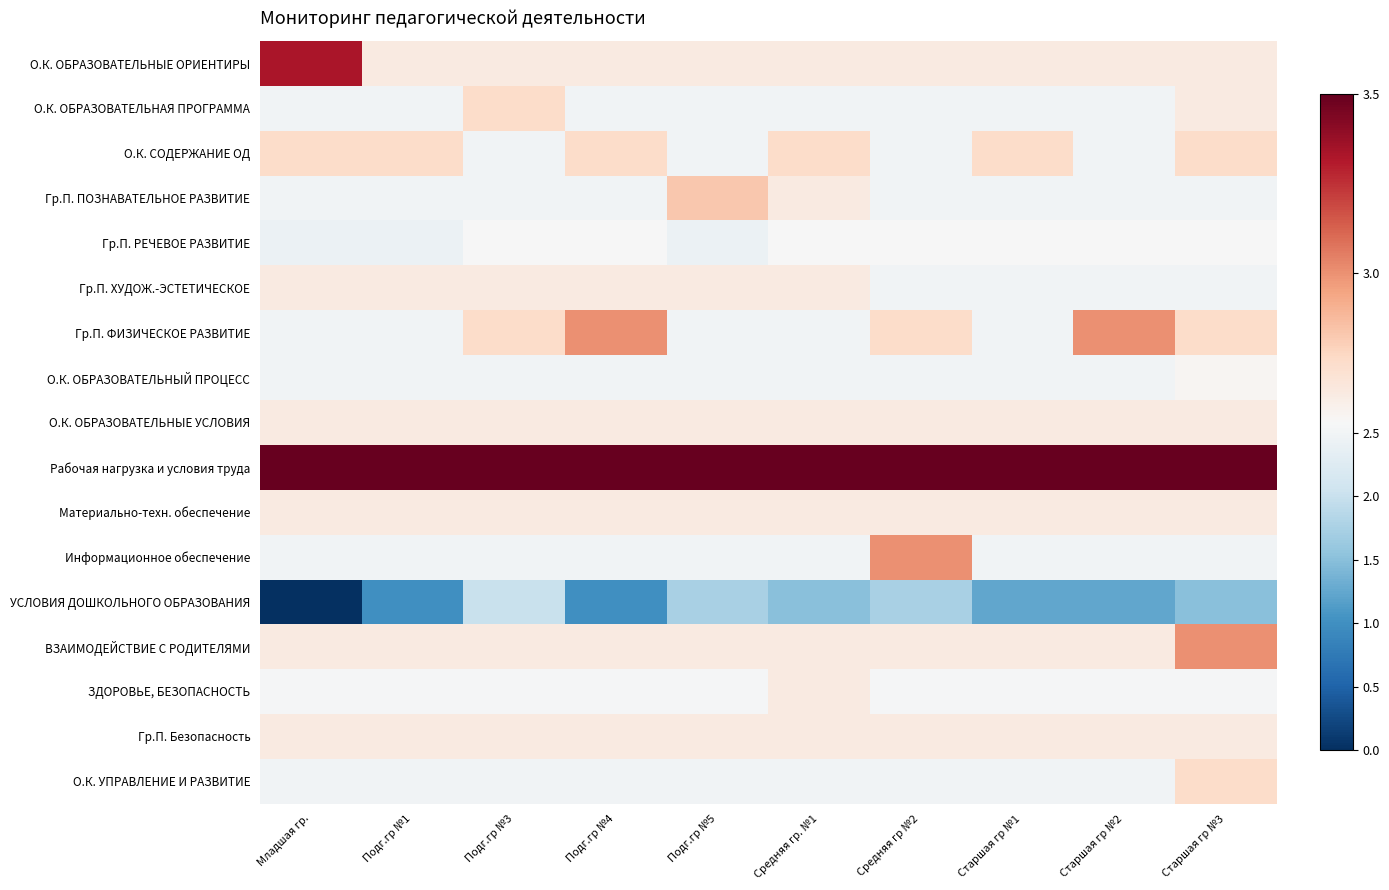

Between Старшая гр №2 and Старшая гр №3, which series saw the biggest shift?

ВЗАИМОДЕЙСТВИЕ С РОДИТЕЛЯМИ